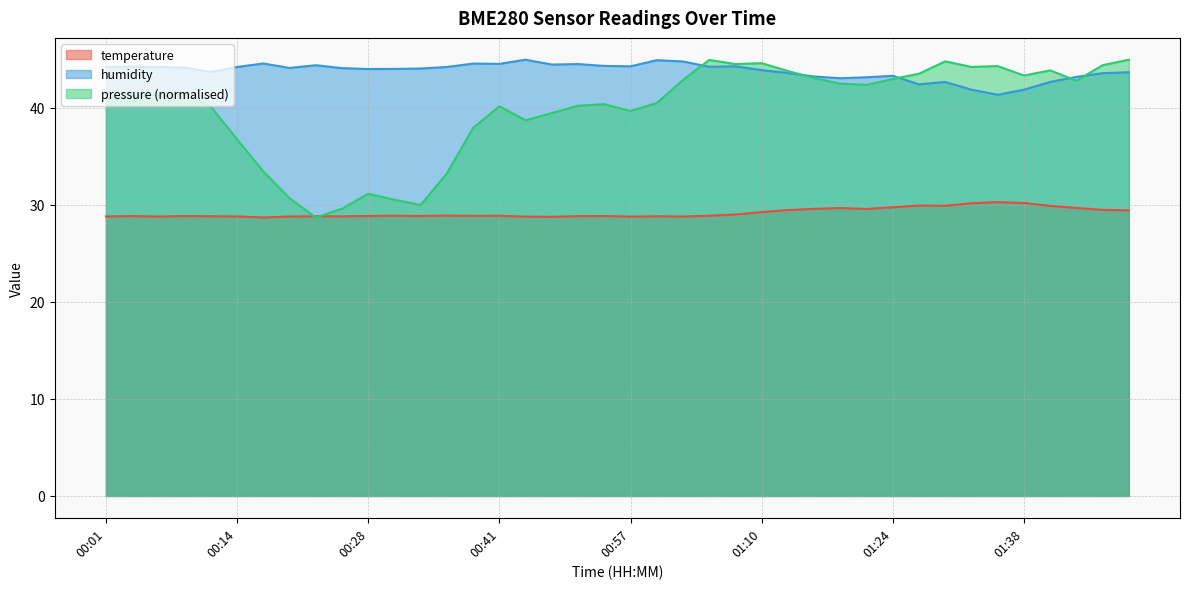

True or false: humidity and temperature cross at least once.

False